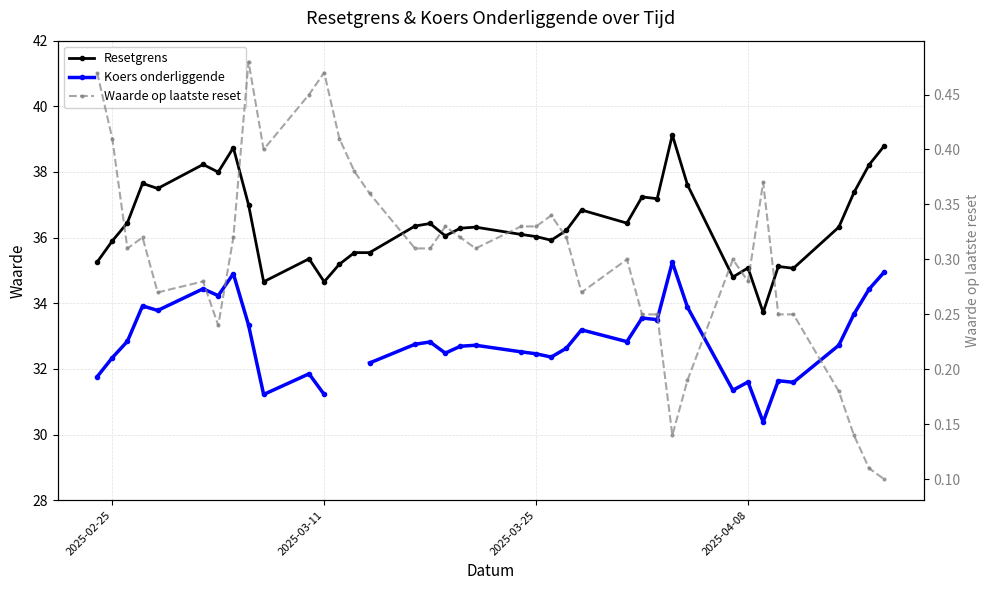

What is the sum of all Waarde op laatste reset values?

11.8